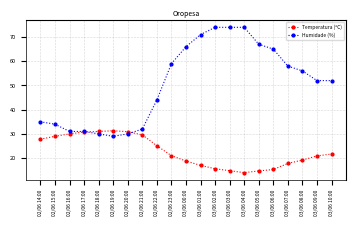

What is the sum of the Temperatura (ºC) values at 02/06 15:00 and 03/06 10:00?

50.7